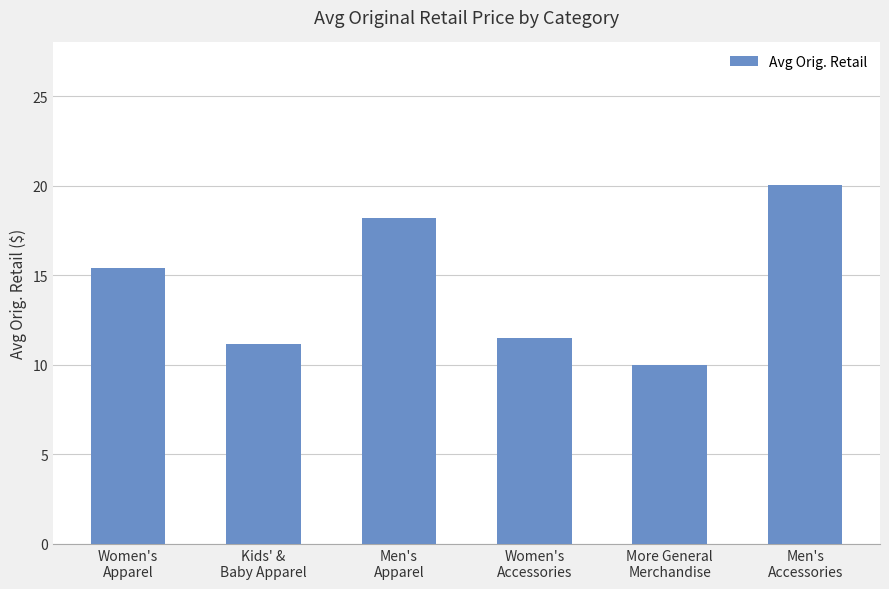

What is the sum of all values?

86.3